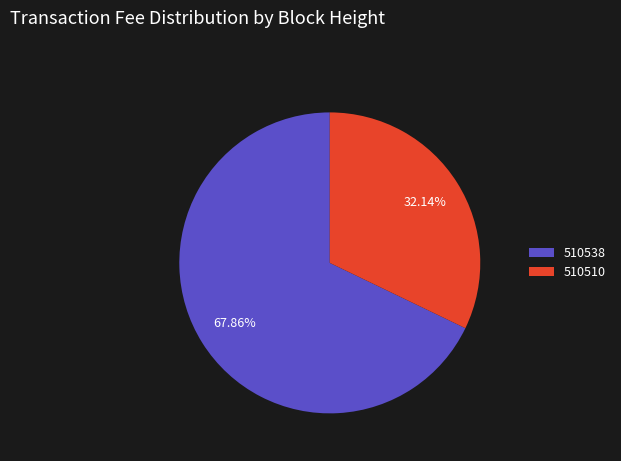

How many segments does this pie chart have?

2